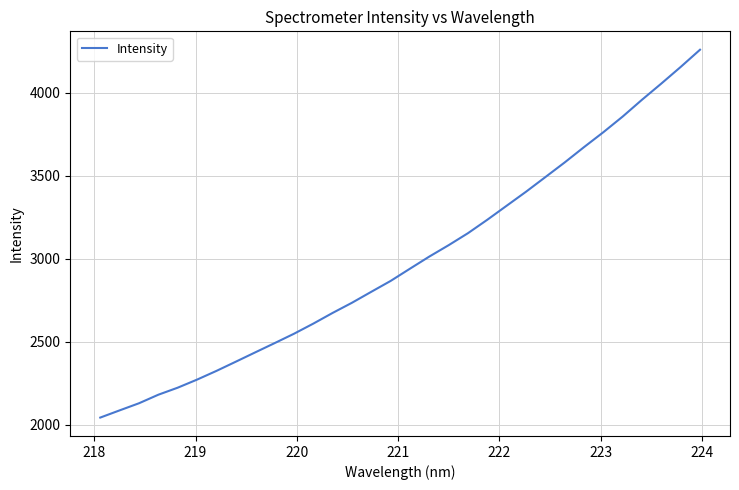

Does the chart have visible grid lines?

Yes